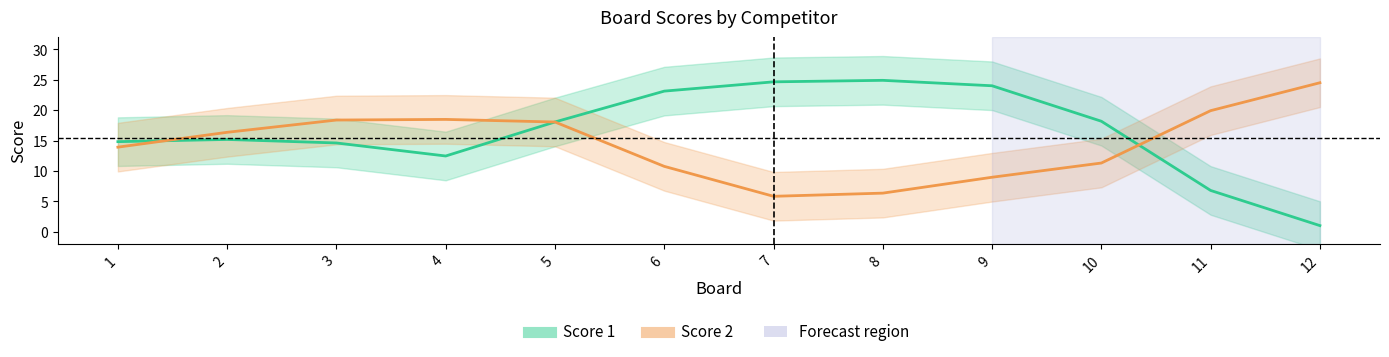

Rank the series at 7 from highest to lowest value.

Score 1, Score 2